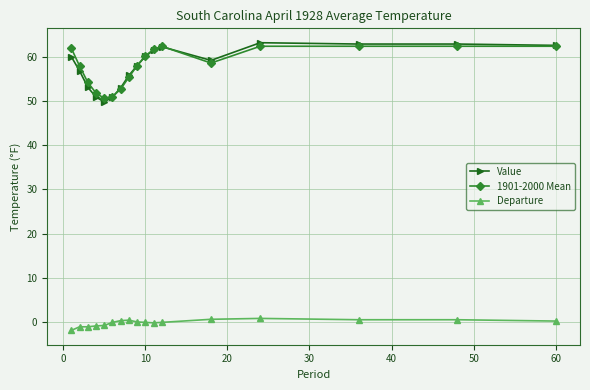

What is the difference between the second highest and minimum values in the Value series?

13.1